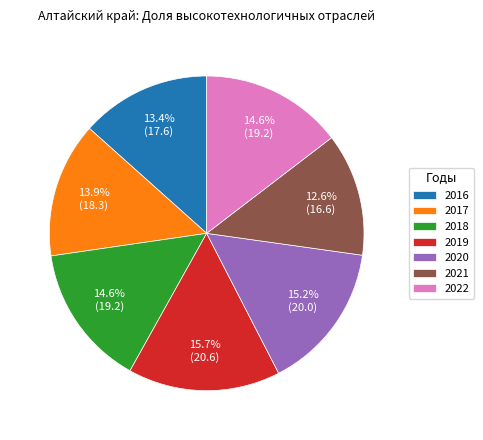

Is there a majority slice in this chart?

No